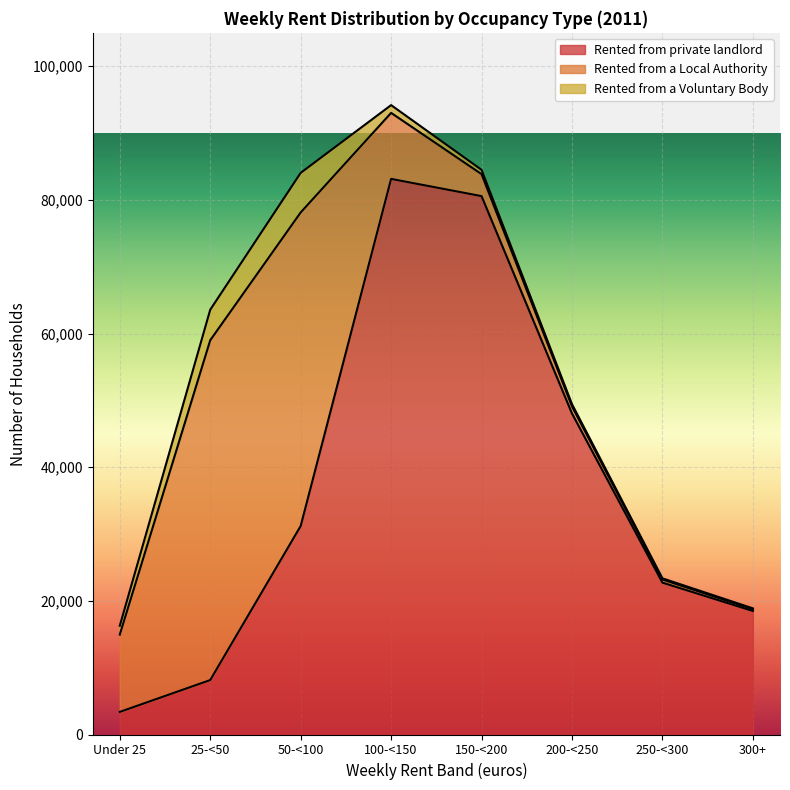

Which series ends up on top after the final intersection of Rented from private landlord and Rented from a Local Authority?

Rented from private landlord